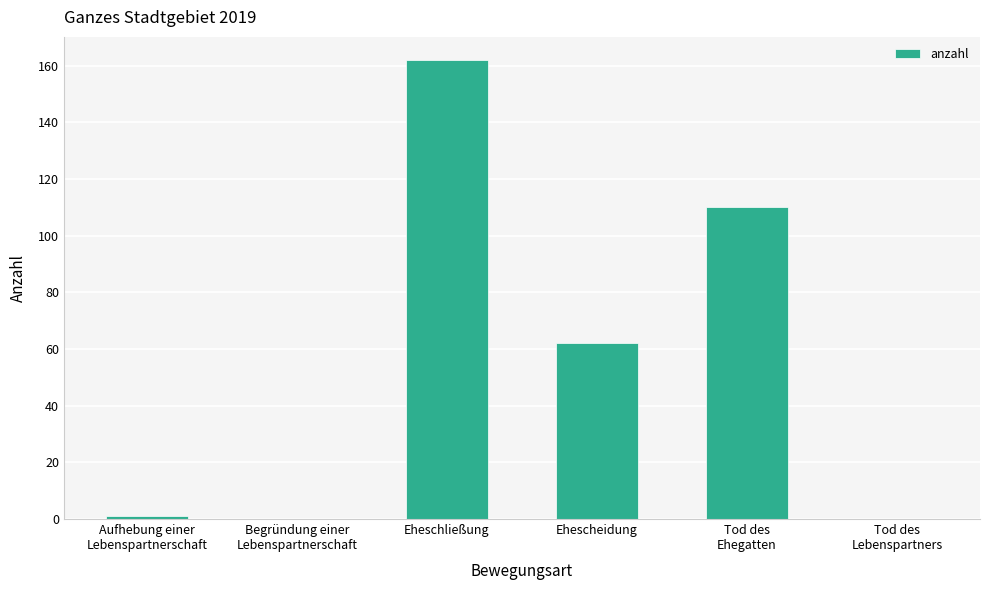

What is the maximum value shown in the chart?

162